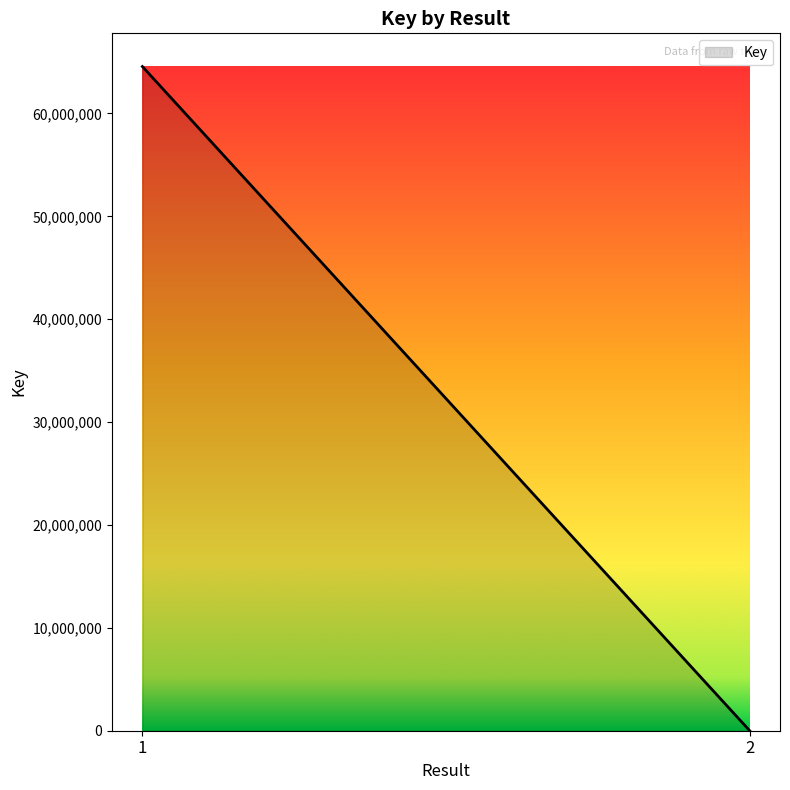

The chart shows a value of 64563133 at 1. True or false?

True